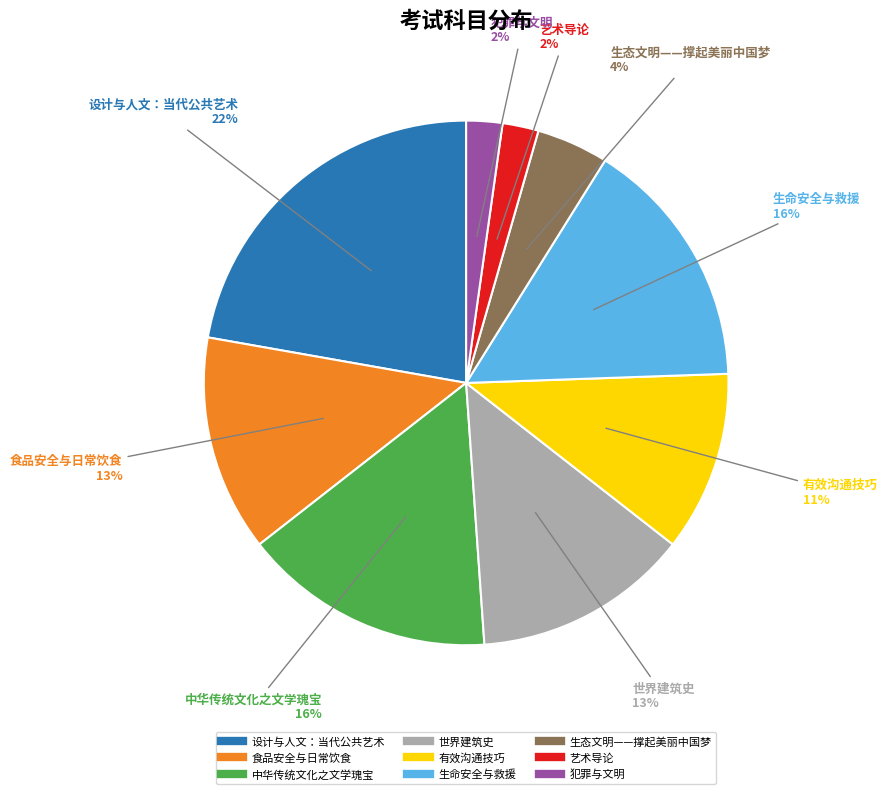

Which slice is the largest?

设计与人文：当代公共艺术